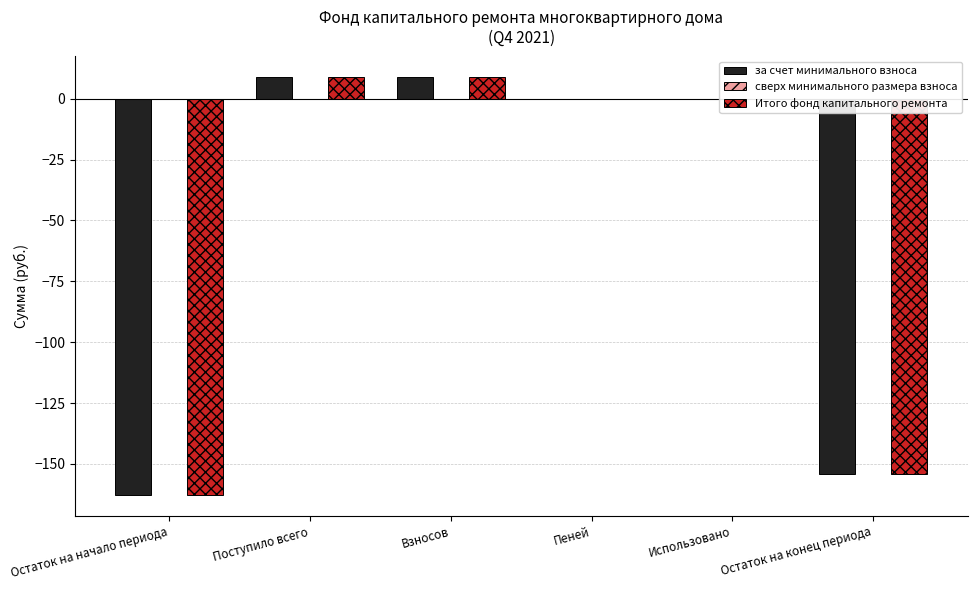

Are the bars horizontal?

No